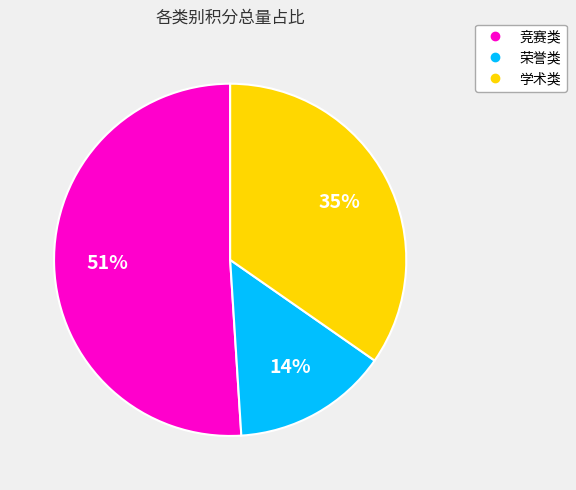

To the nearest percent, what is the difference between the largest and smallest slice percentages?

37%